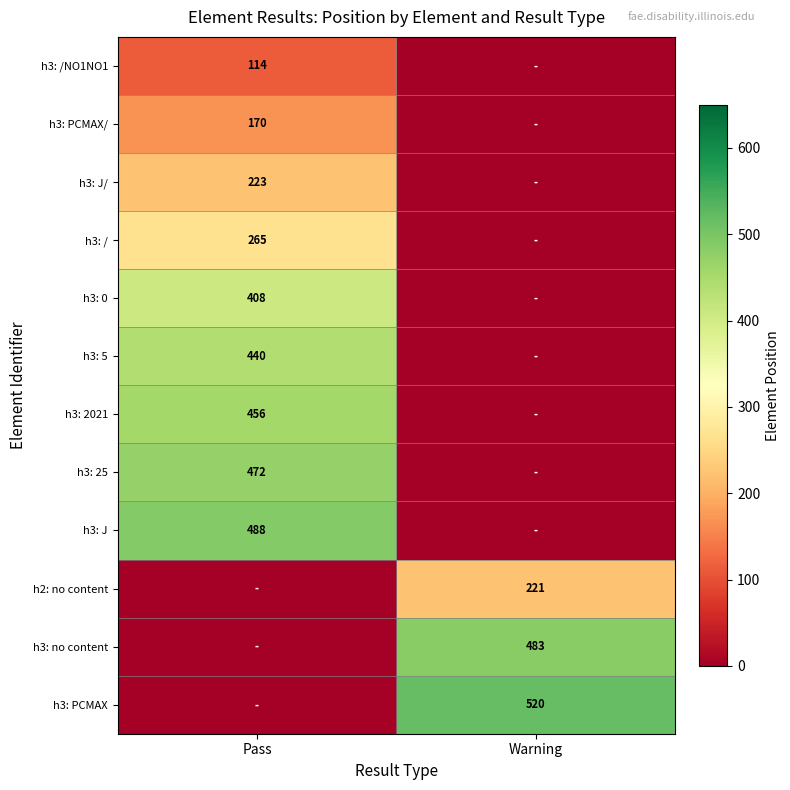

The h3: 25 series shows 197 at Pass. True or false?

False